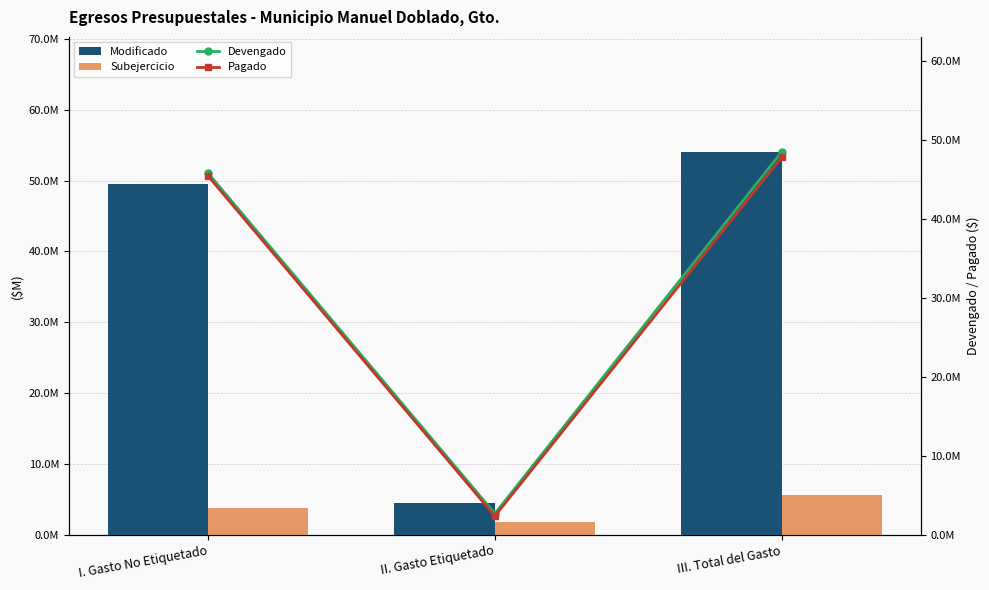

What is the label of the 3rd bar from the right?

I. Gasto No Etiquetado